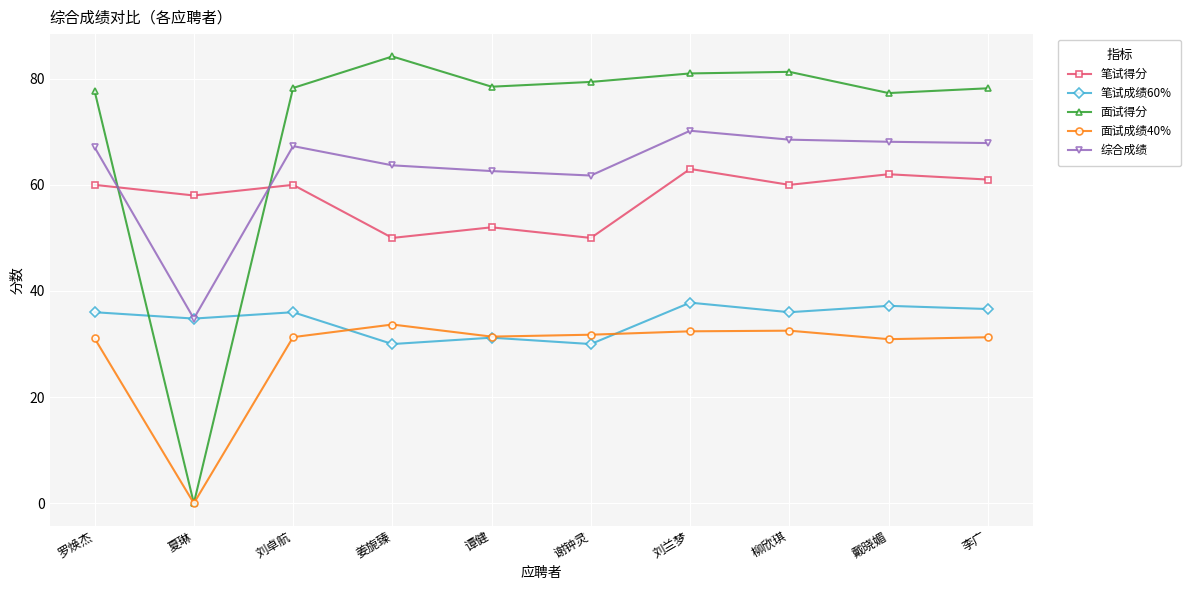

What is the label of the 8th point from the right?

刘卓航